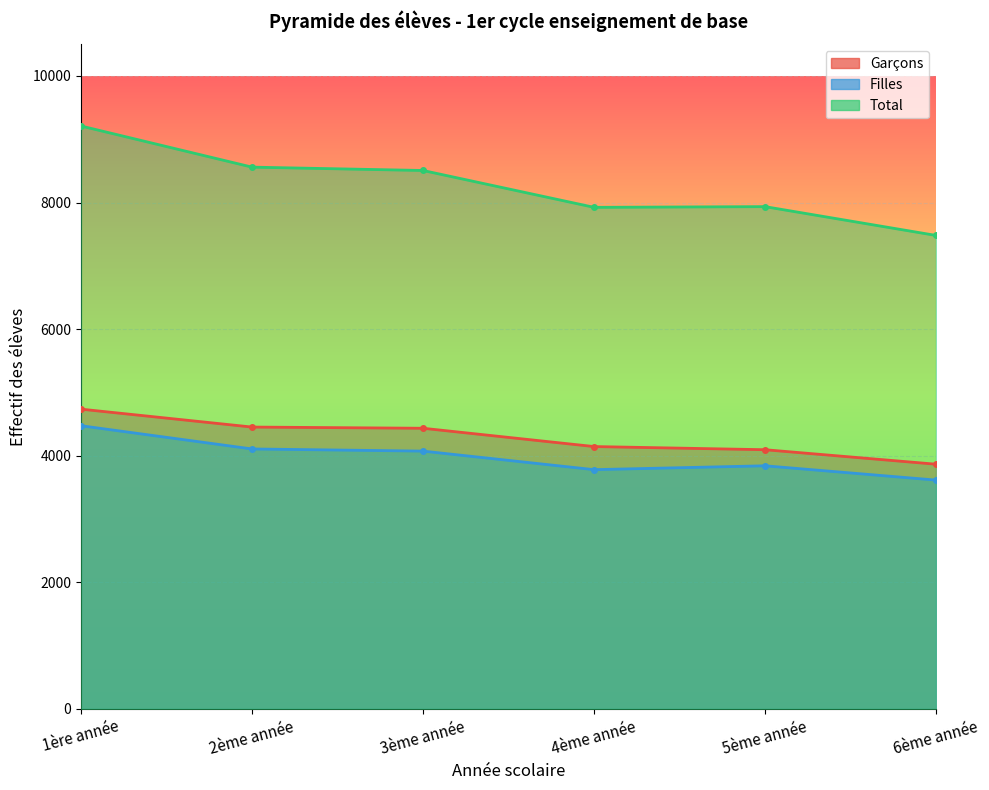

At which category is the sum across all series the highest?

1ère année